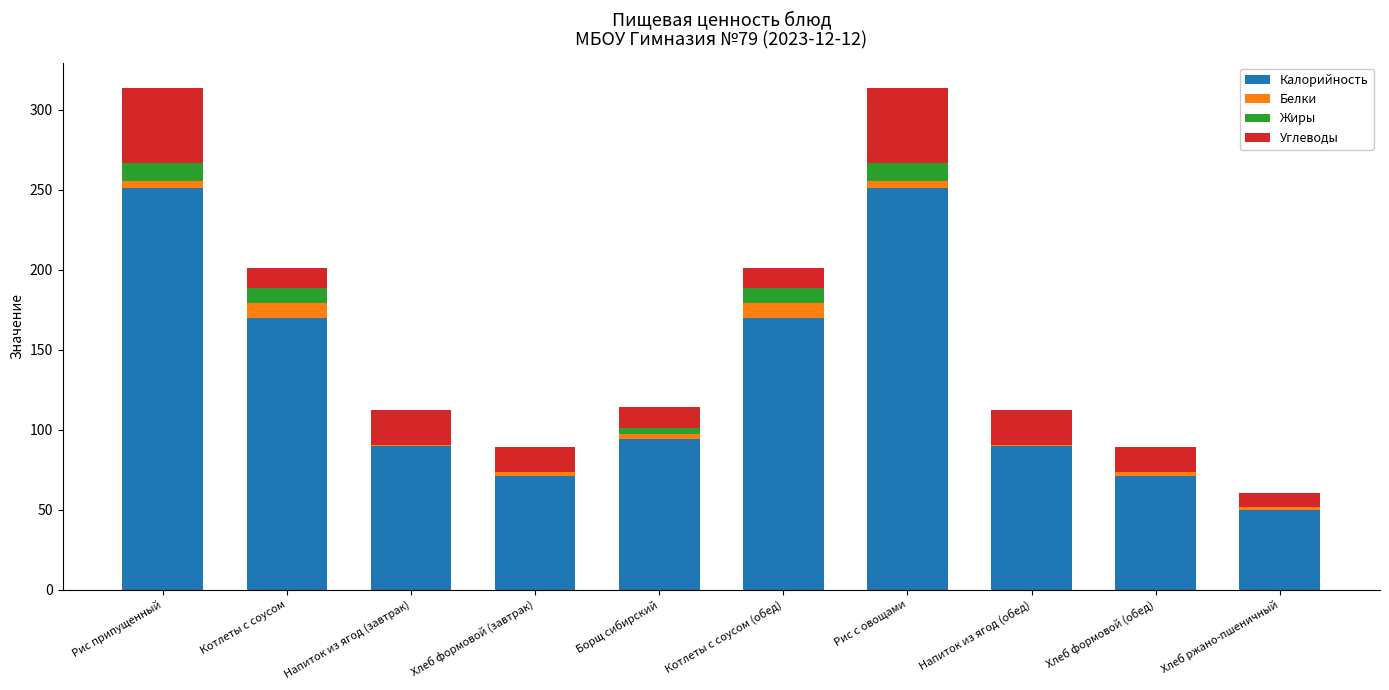

What is the total value across all series at Котлеты с соусом (обед)?

200.8